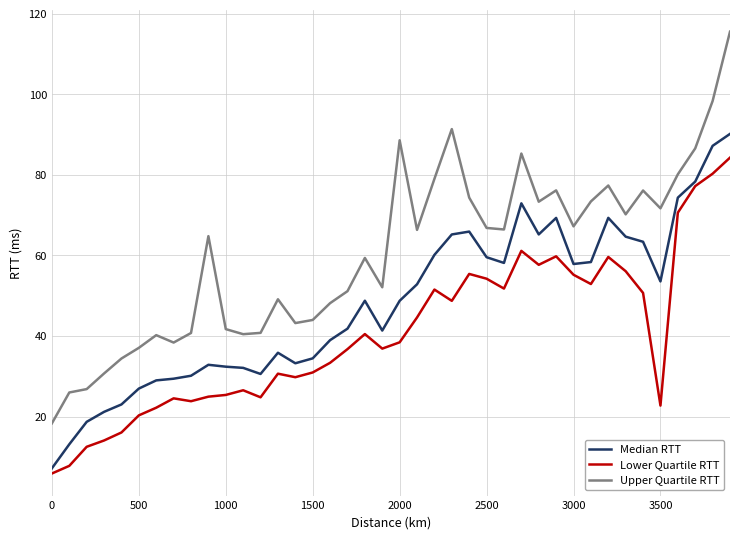

What are all the series names shown in the legend?

Median RTT, Lower Quartile RTT, Upper Quartile RTT